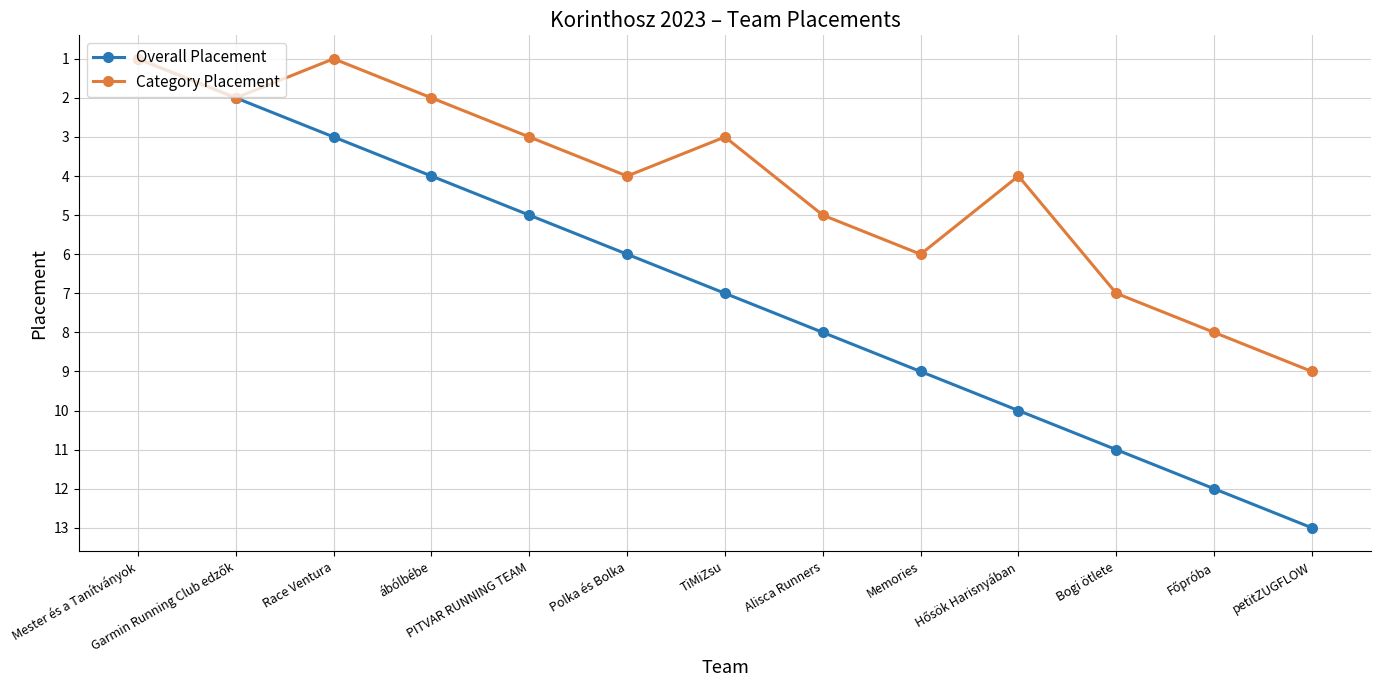

The Overall Placement series shows 7 at TiMiZsu. True or false?

True